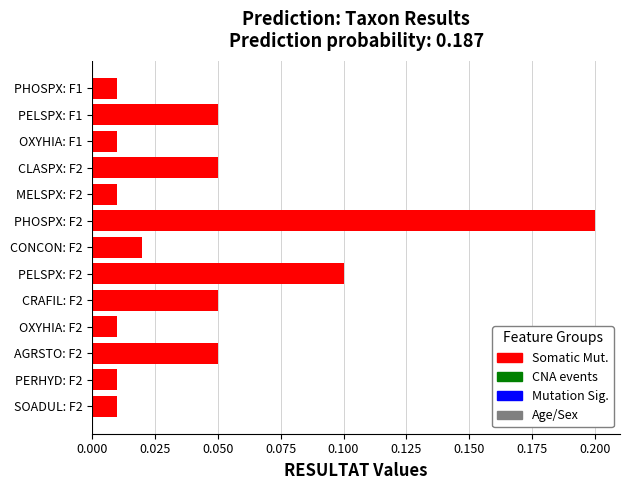

Is it true that the value at CLASPX: F2 is 0.0?

False